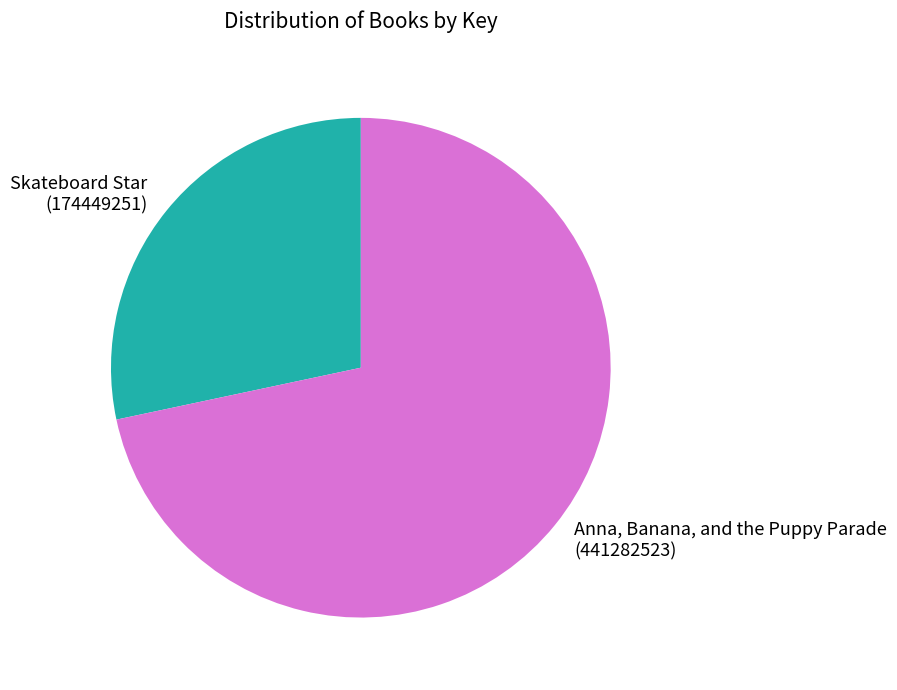

How many slices are in this pie chart?

2